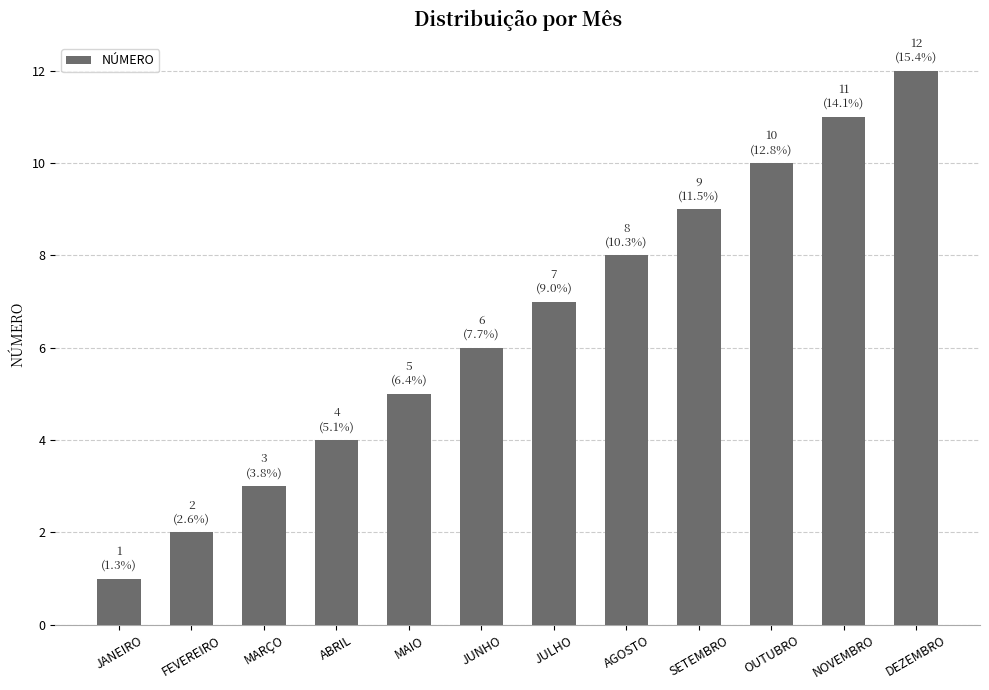

What is the ratio of the value at FEVEREIRO to the value at DEZEMBRO?

0.2